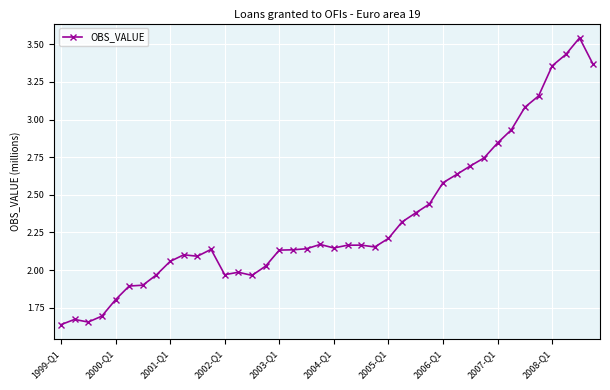

What is the average value?

2.3